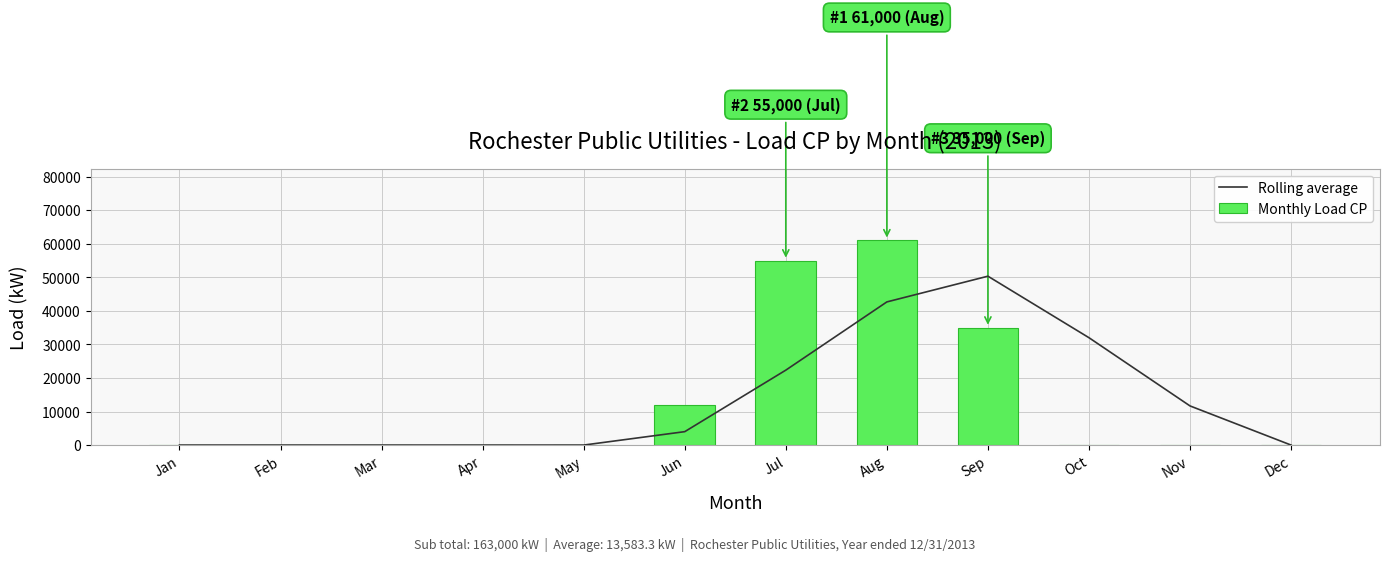

What is the spread (max minus min) of values at Sep?

15333.3